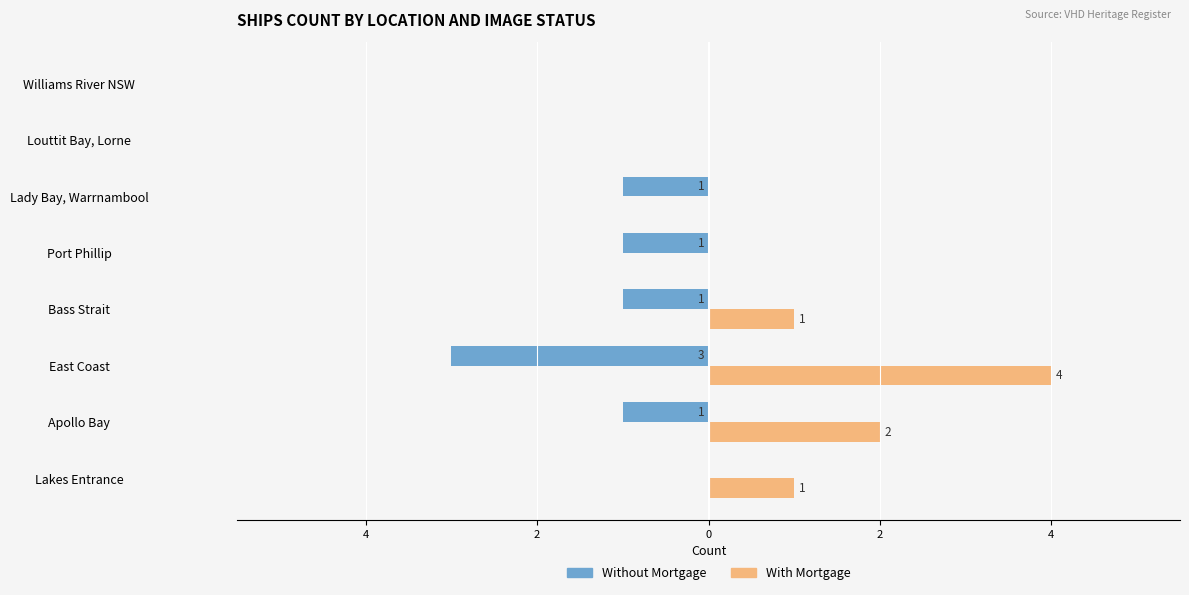

What is the sum of all With Mortgage values?

8